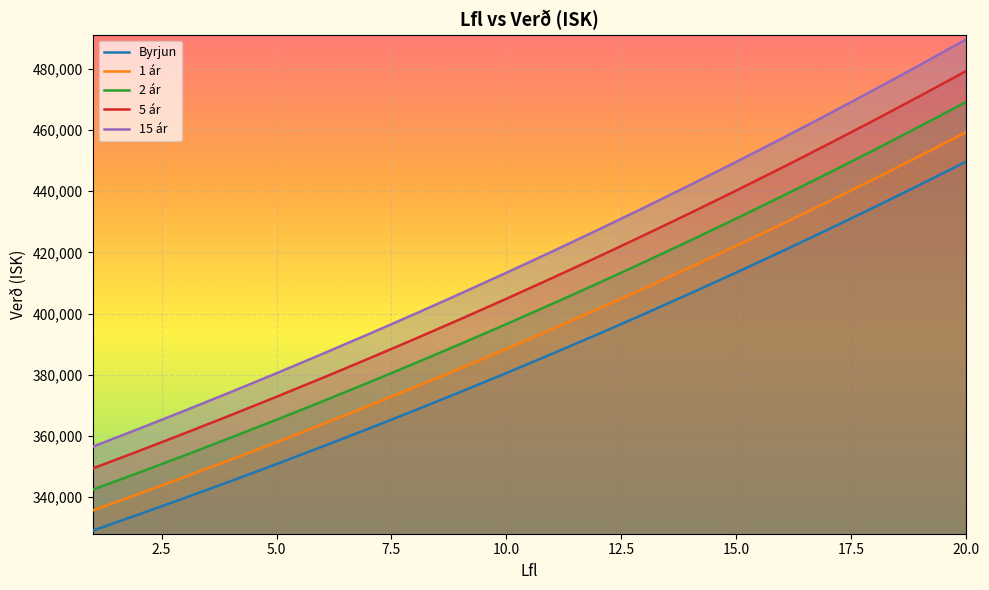

Is the value of 2 ár at 11 greater than the value of Byrjun at 11?

Yes